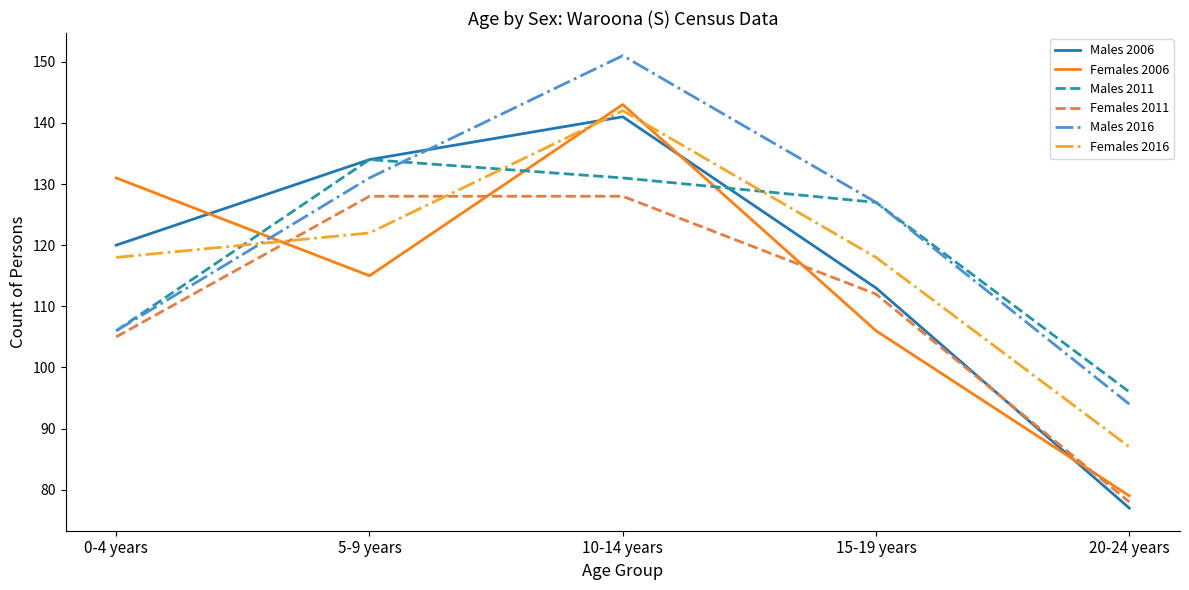

What is the maximum value for Males 2016?

151